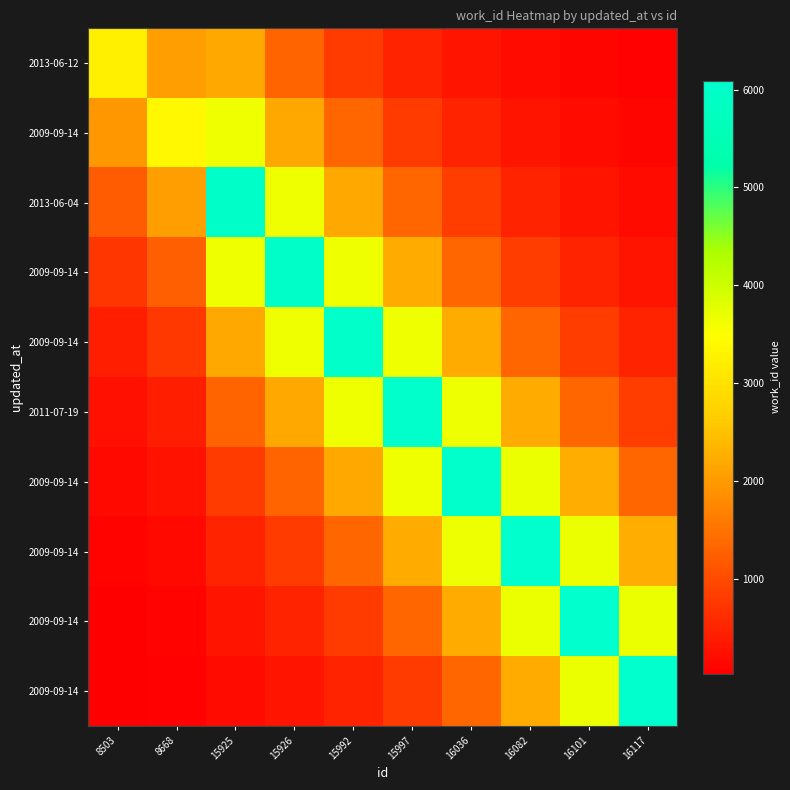

What is the spread (max minus min) of values at 15992?

5513.9